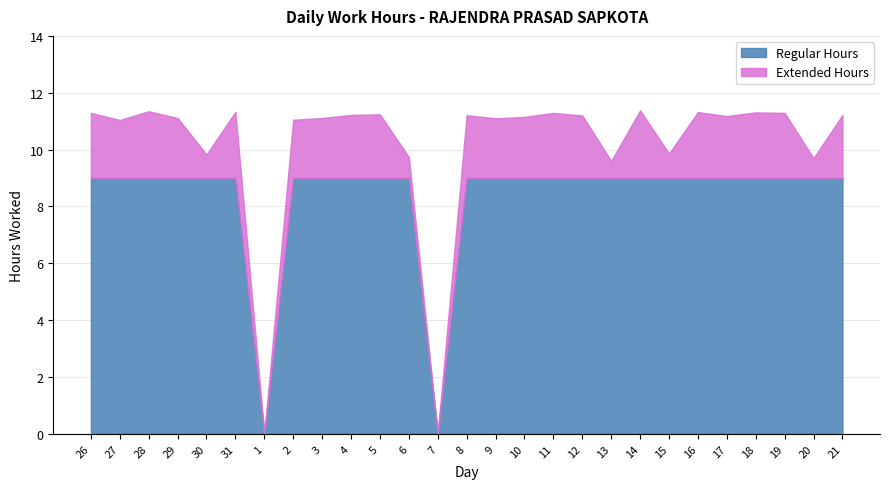

Between 29 and 30, which is larger?

29